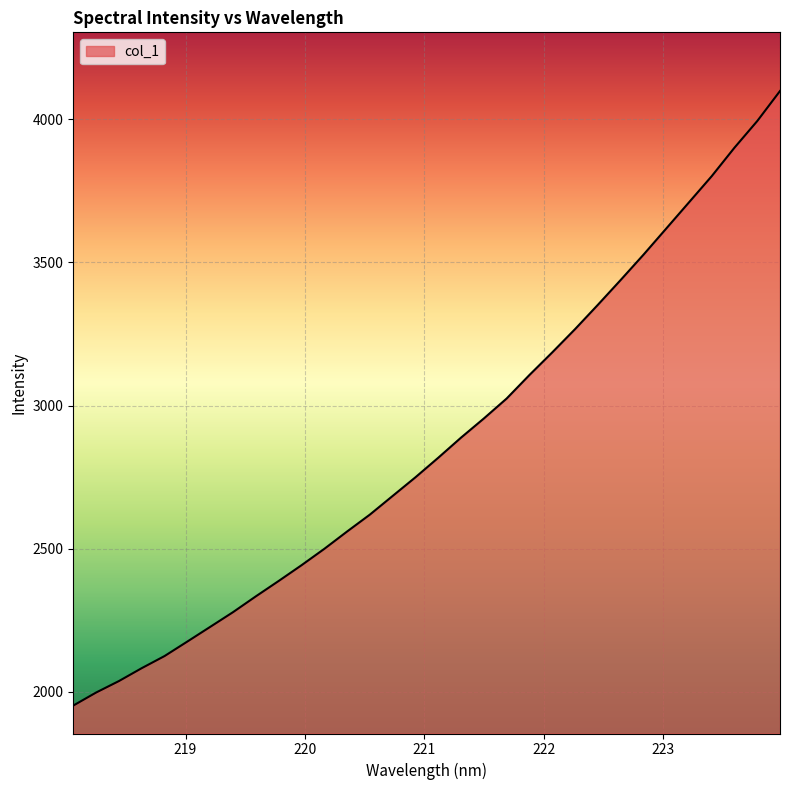

How many lines are shown in the chart?

1